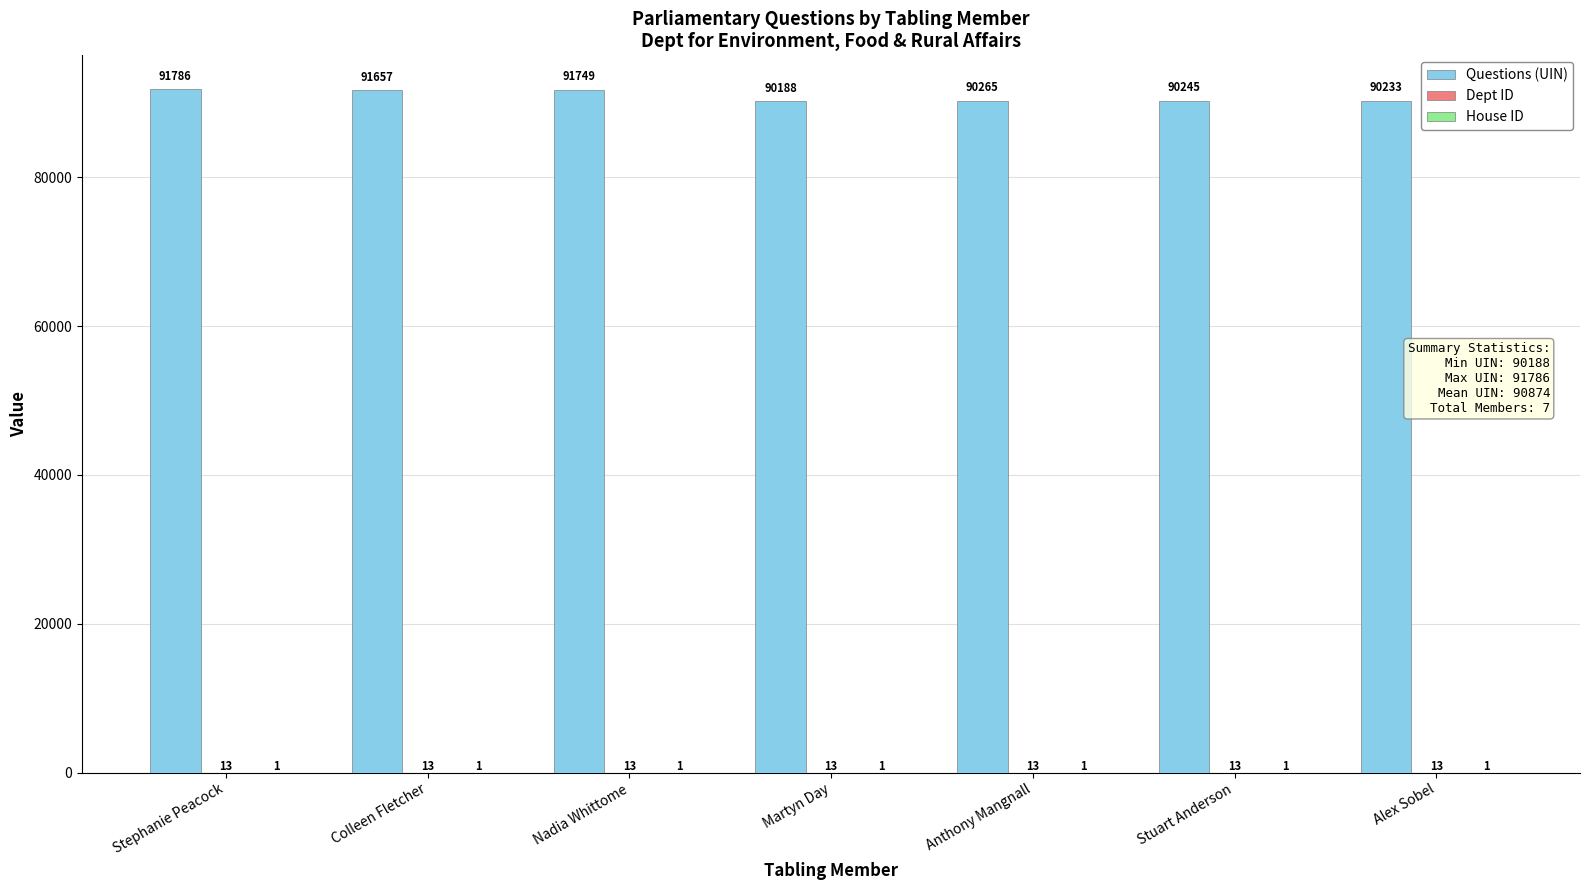

The value of Questions (UIN) at Stephanie Peacock is 20481. True or false?

False